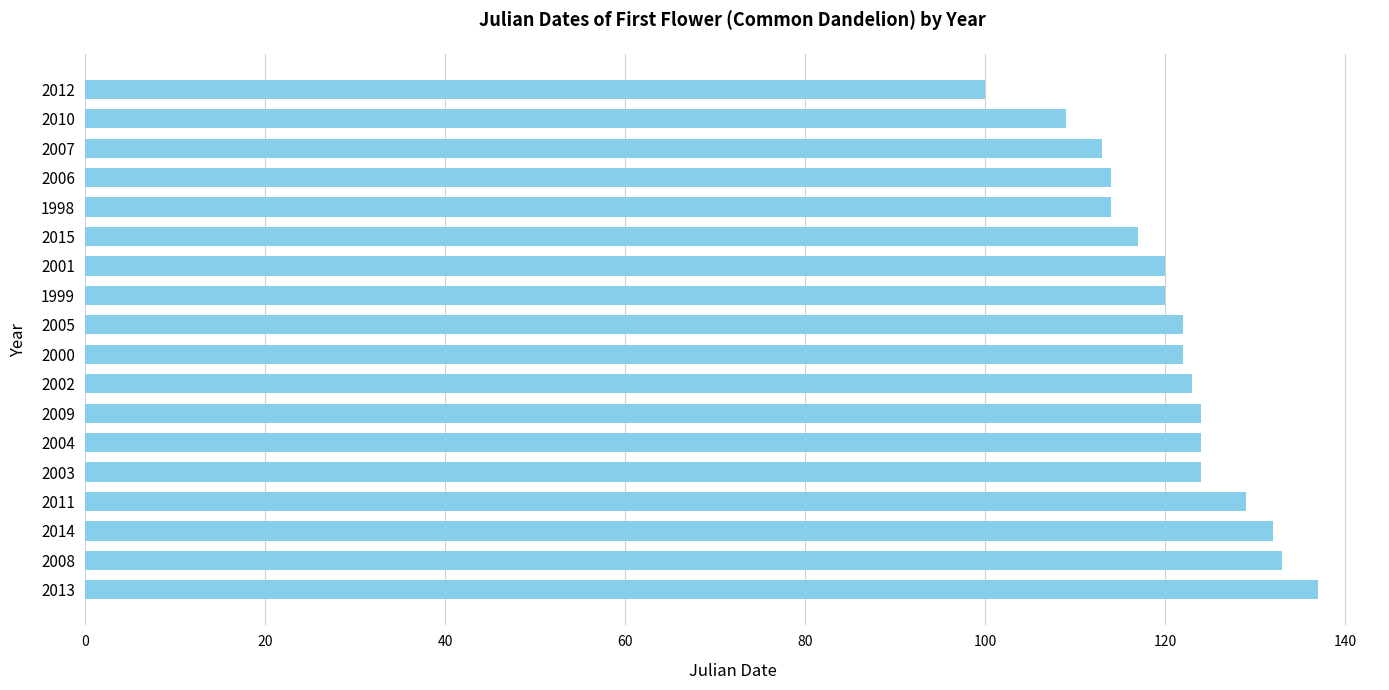

True or false: the data shows 56 at 2012.

False